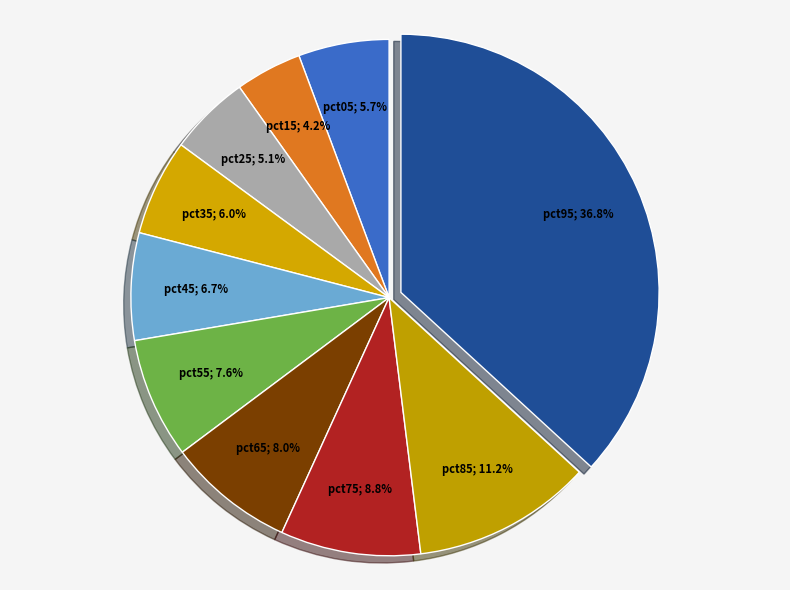

How many segments does this pie chart have?

10